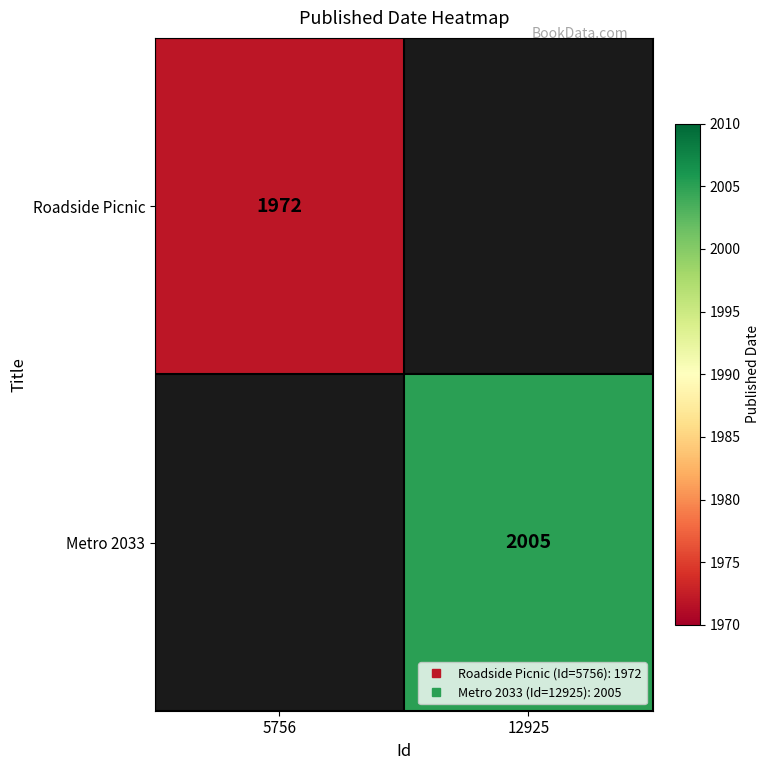

Rank the series by their average value, from lowest to highest.

Roadside Picnic, Metro 2033